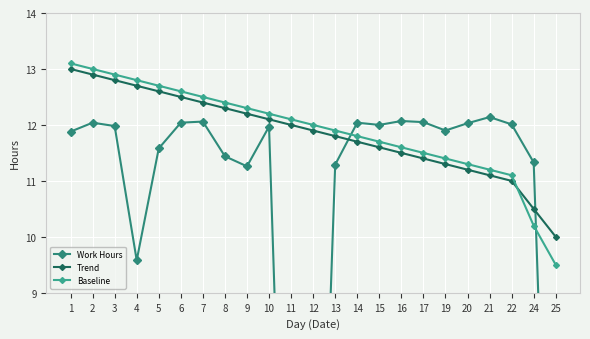

Which series has the largest range (max minus min)?

Work Hours